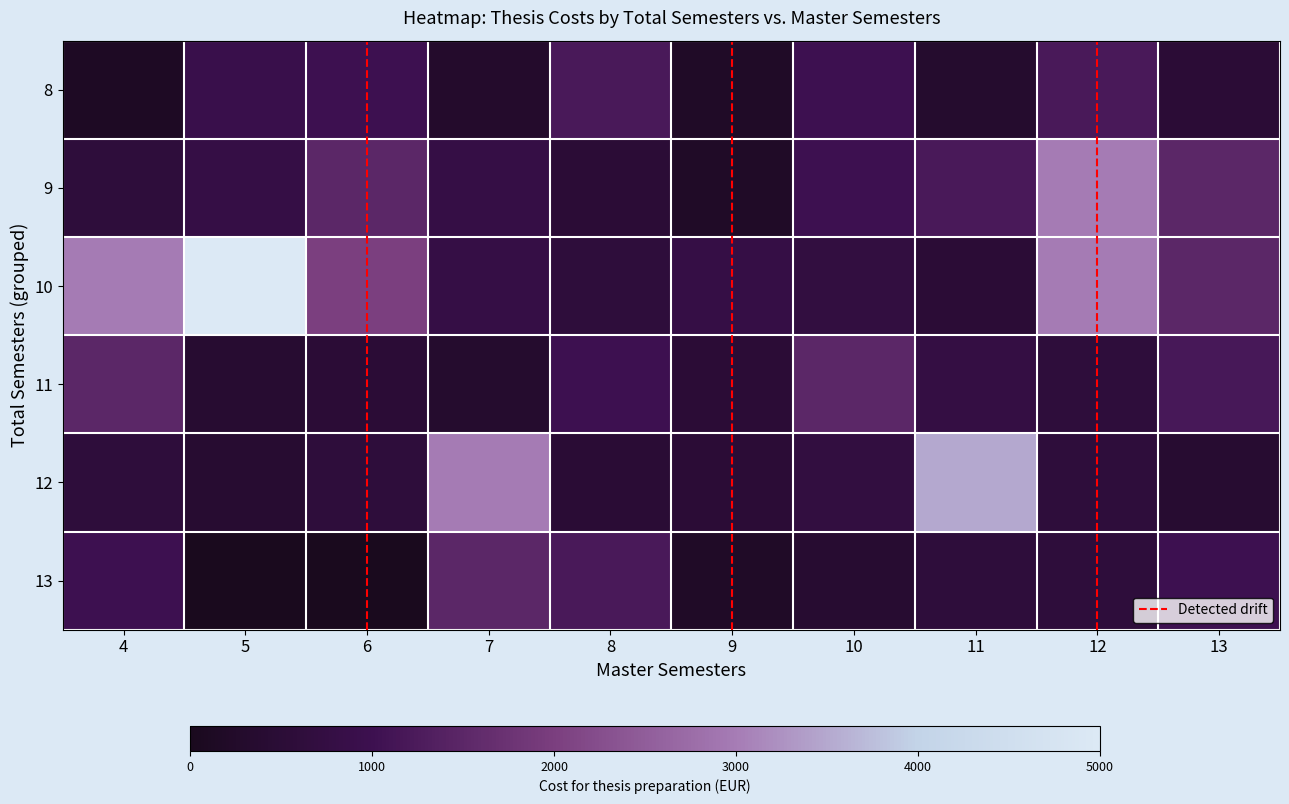

List the series in order of their peak value, lowest first.

8, 11, 13, 9, 12, 10